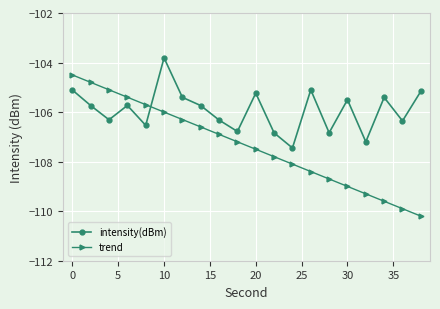

What is the minimum value for intensity(dBm)?

-107.4